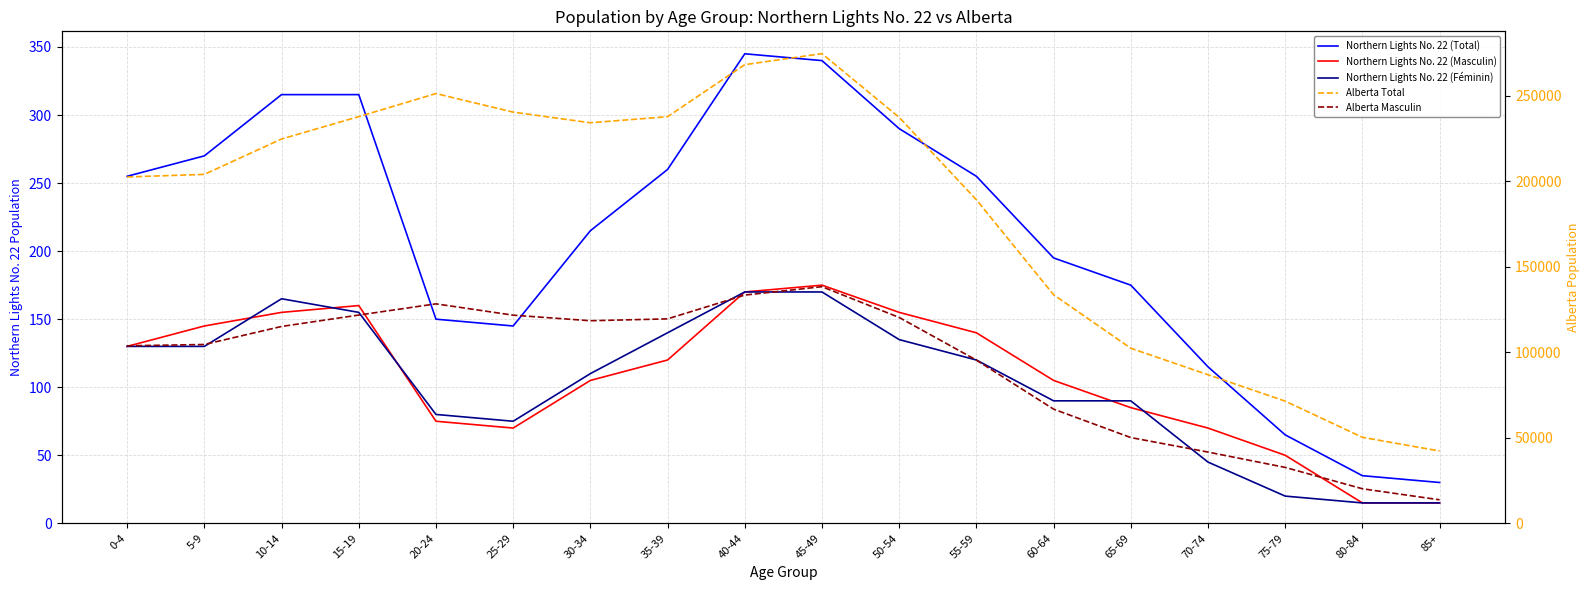

Reading left to right, extract all data points from this chart.

Northern Lights No. 22 (Total): 0-4=255	5-9=270	10-14=315	15-19=315	20-24=150	25-29=145	30-34=215	35-39=260	40-44=345	45-49=340	50-54=290	55-59=255	60-64=195	65-69=175	70-74=115	75-79=65	80-84=35	85+=30
Northern Lights No. 22 (Masculin): 0-4=130	5-9=145	10-14=155	15-19=160	20-24=75	25-29=70	30-34=105	35-39=120	40-44=170	45-49=175	50-54=155	55-59=140	60-64=105	65-69=85	70-74=70	75-79=50	80-84=15	85+=15
Northern Lights No. 22 (Féminin): 0-4=130	5-9=130	10-14=165	15-19=155	20-24=80	25-29=75	30-34=110	35-39=140	40-44=170	45-49=170	50-54=135	55-59=120	60-64=90	65-69=90	70-74=45	75-79=20	80-84=15	85+=15
Alberta Total: 0-4=202595	5-9=204110	10-14=224805	15-19=237900	20-24=251380	25-29=240525	30-34=234305	35-39=237850	40-44=268290	45-49=274735	50-54=237465	55-59=189265	60-64=133705	65-69=102410	70-74=86915	75-79=71475	80-84=50320	85+=42290
Alberta Masculin: 0-4=103835	5-9=104605	10-14=115155	15-19=121825	20-24=128375	25-29=121755	30-34=118500	35-39=119595	40-44=133515	45-49=138415	50-54=120420	55-59=95470	60-64=66790	65-69=50165	70-74=41680	75-79=32705	80-84=20220	85+=13755